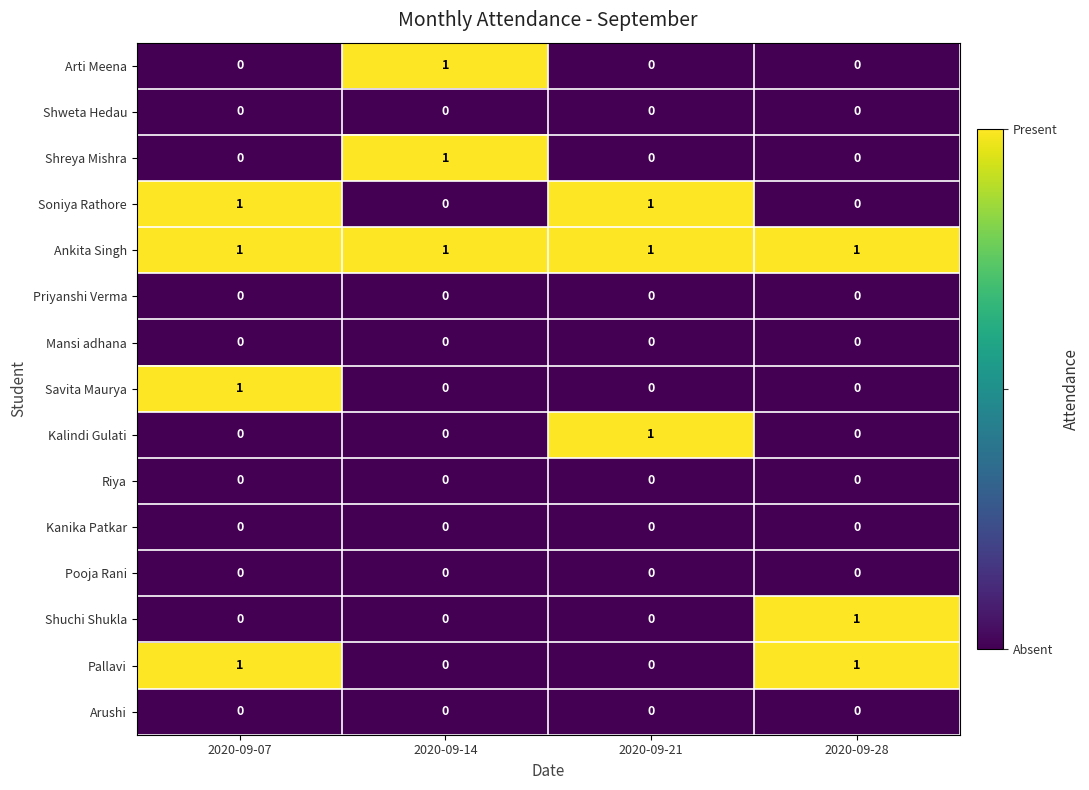

True or false: Kalindi Gulati has a value of 0 at 2020-09-14.

True